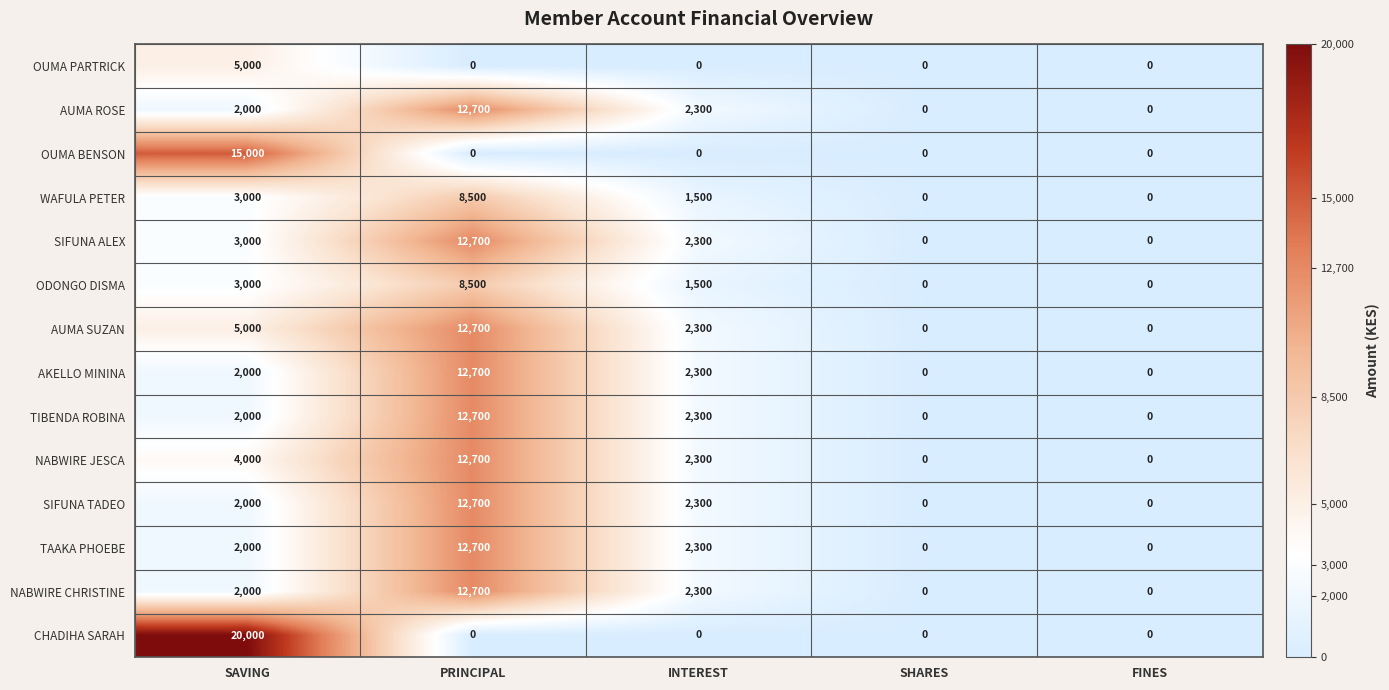

What is the maximum value shown in the chart?

20000